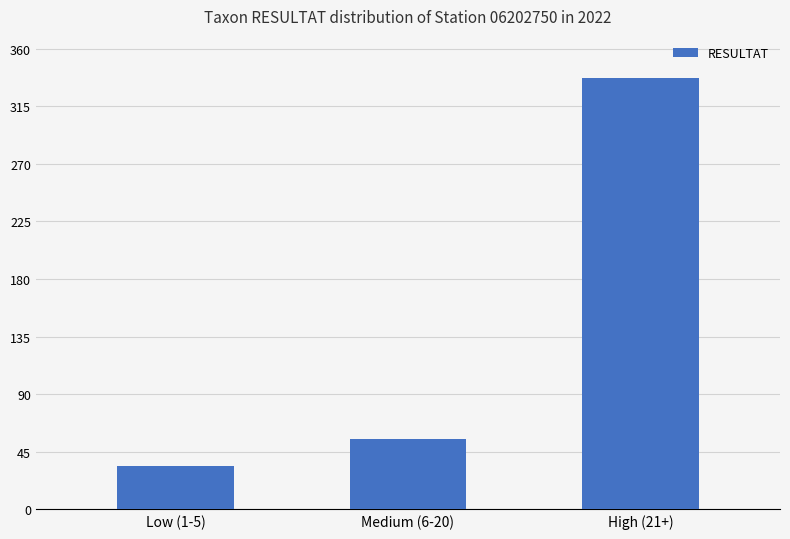

True or false: the data shows 596 at High (21+).

False